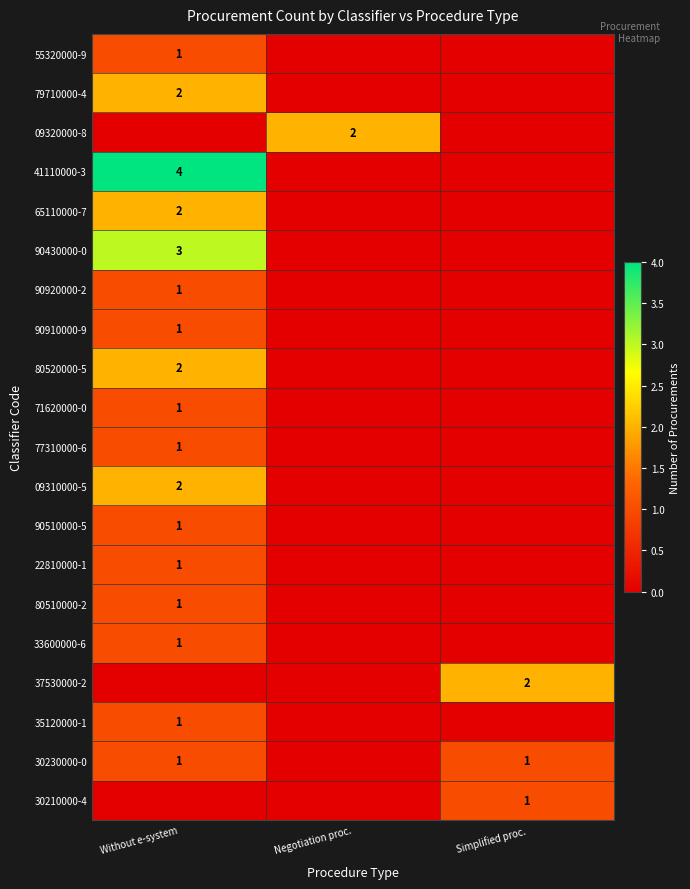

Is it true that 90910000-9 equals 1 at Without e-system?

True